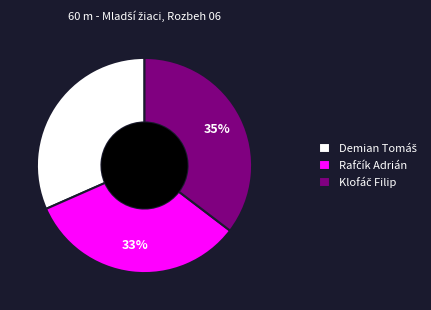

To the nearest percent, what is the average slice percentage?

33%